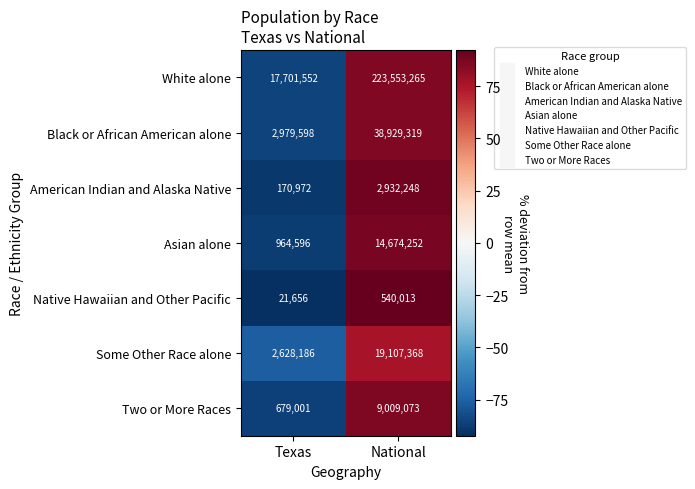

Rank the series by their maximum value, from highest to lowest.

White alone, Black or African American alone, Some Other Race alone, Asian alone, Two or More Races, American Indian and Alaska Native, Native Hawaiian and Other Pacific